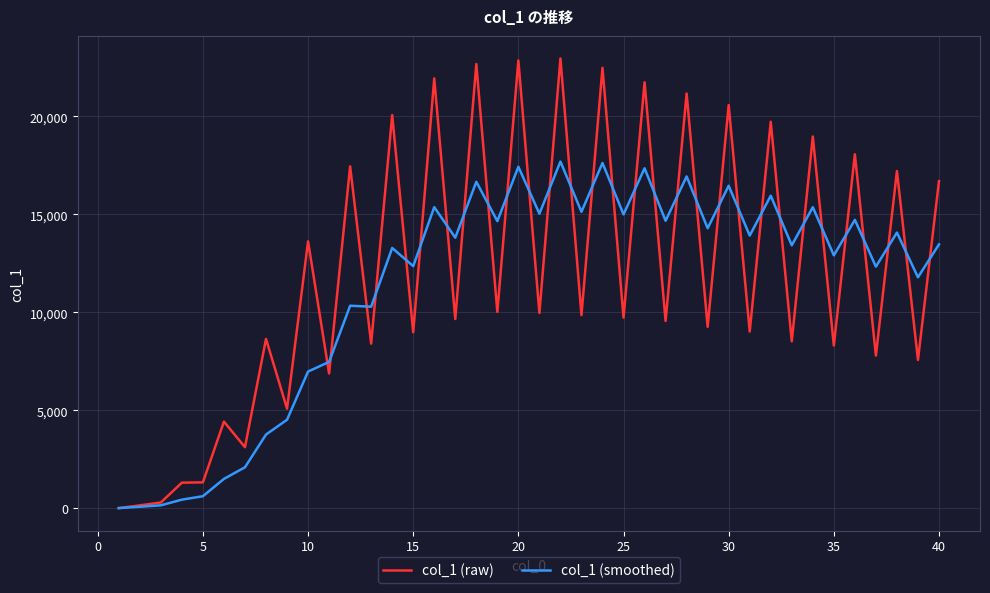

Does the chart display data point markers on the line(s)?

No